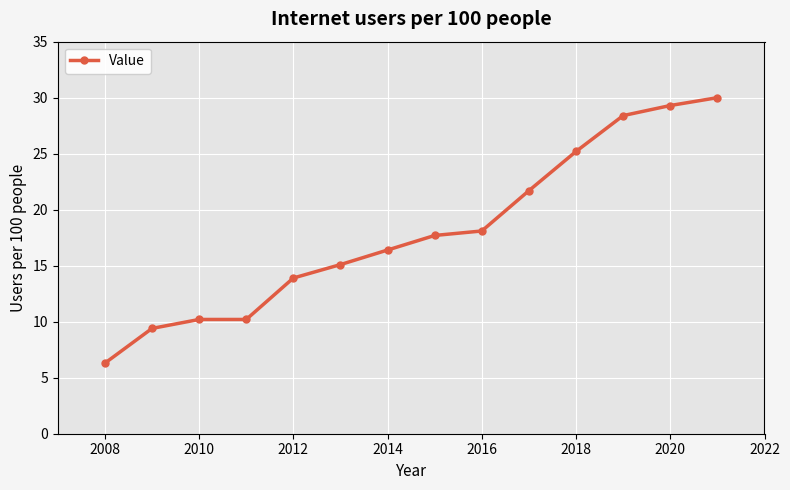

What is the difference between the maximum and minimum values?

23.7